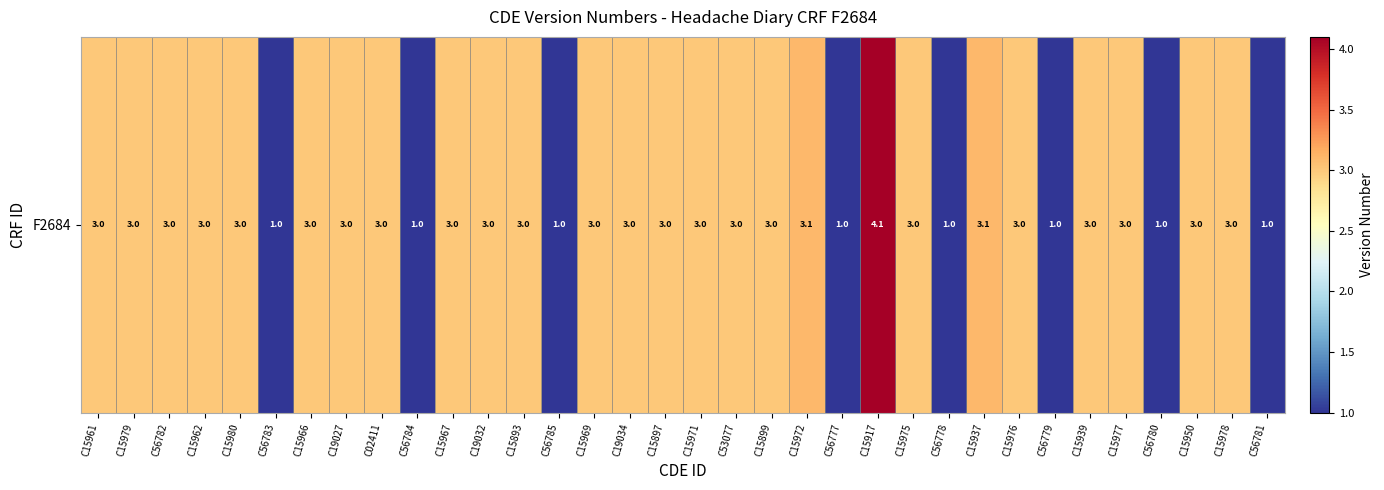

Reading left to right, list all the values displayed in this chart.

C15961=3.0	C15979=3.0	C56782=3.0	C15962=3.0	C15980=3.0	C56783=1.0	C15966=3.0	C19027=3.0	C02411=3.0	C56784=1.0	C15967=3.0	C19032=3.0	C15893=3.0	C56785=1.0	C15969=3.0	C19034=3.0	C15897=3.0	C15971=3.0	C53077=3.0	C15899=3.0	C15972=3.1	C56777=1.0	C15917=4.1	C15975=3.0	C56778=1.0	C15937=3.1	C15976=3.0	C56779=1.0	C15939=3.0	C15977=3.0	C56780=1.0	C15950=3.0	C15978=3.0	C56781=1.0